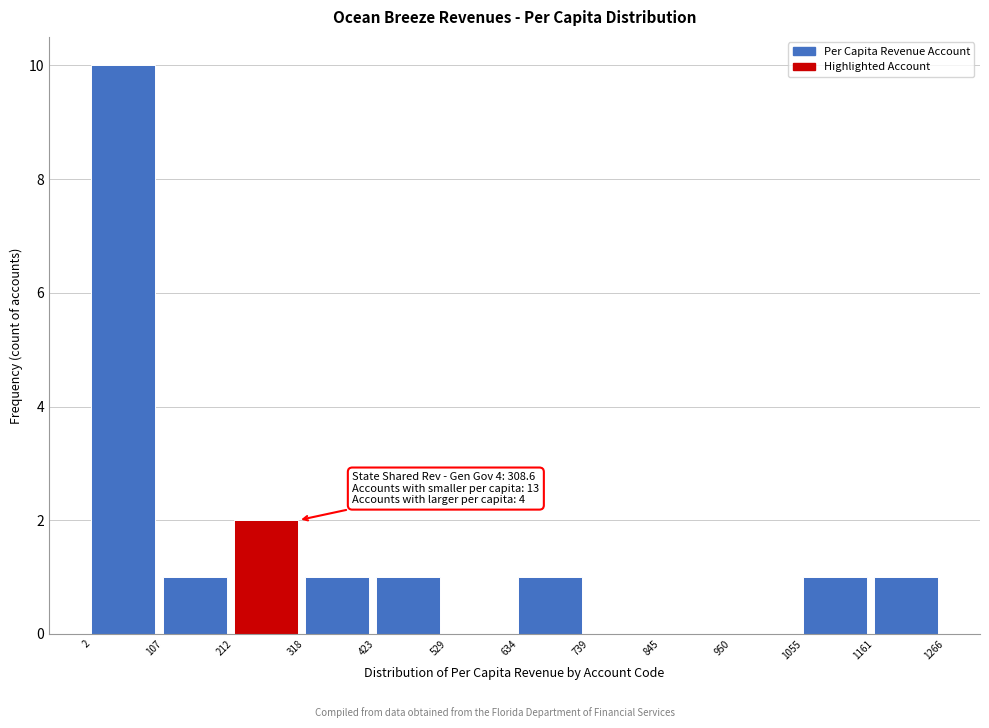

Over which range of the x-axis is the bar tallest?

2 to 107